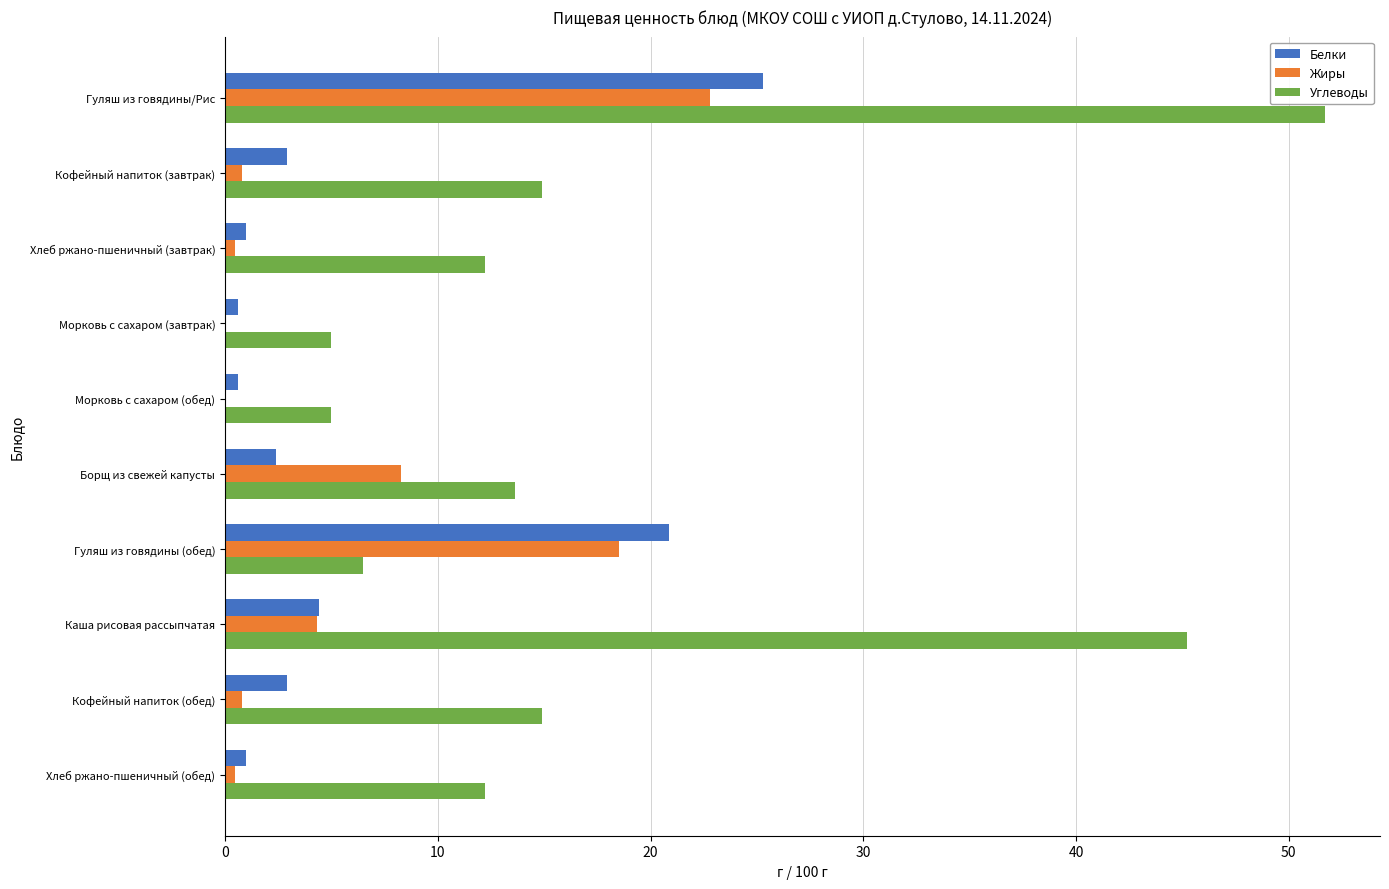

The Белки series shows 4.6 at Кофейный напиток (завтрак). True or false?

False